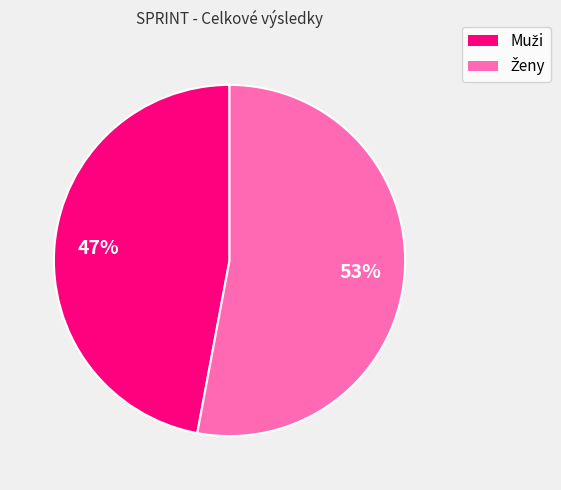

Is there a majority slice in this chart?

Yes